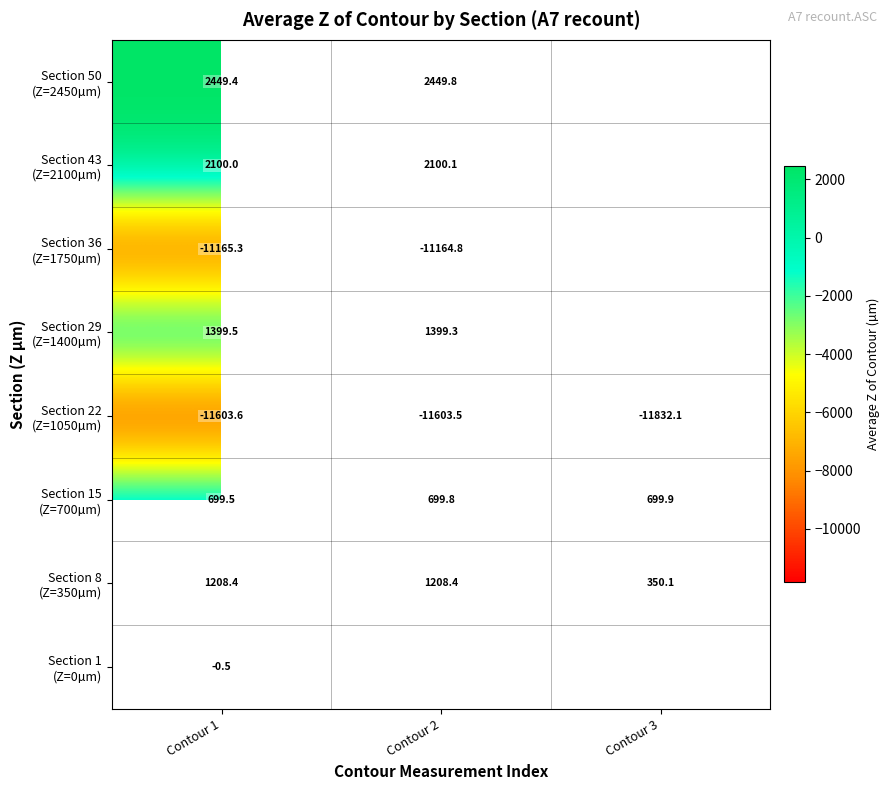

Count the number of categories in the chart.

3